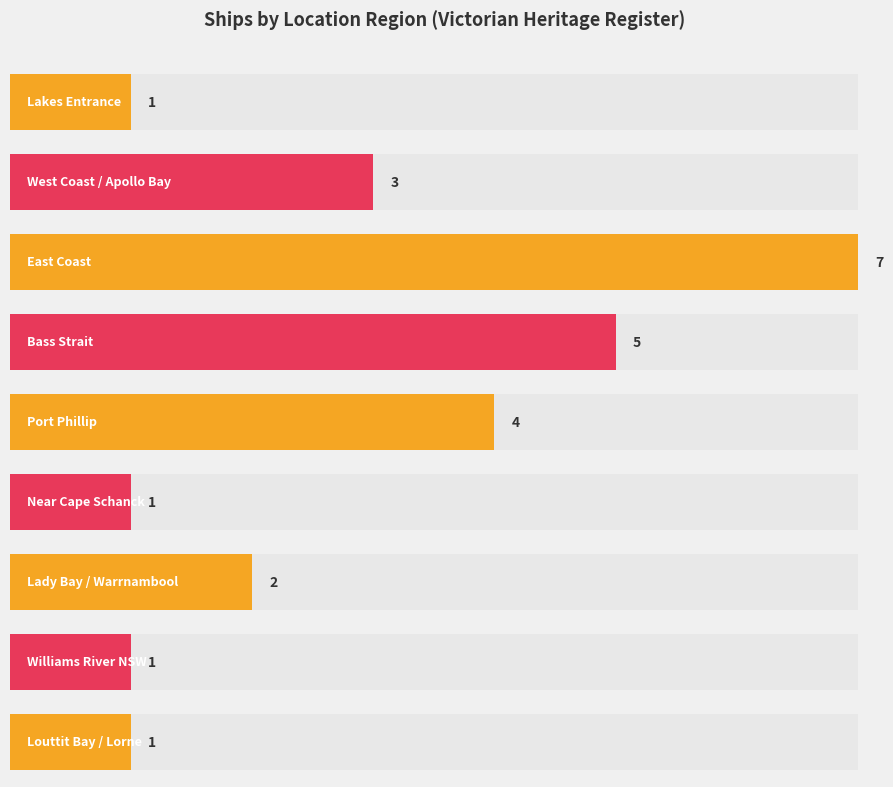

At which category does the chart reach its minimum across all series?

Victorian Heritage Register - Louttit Bay Lorne